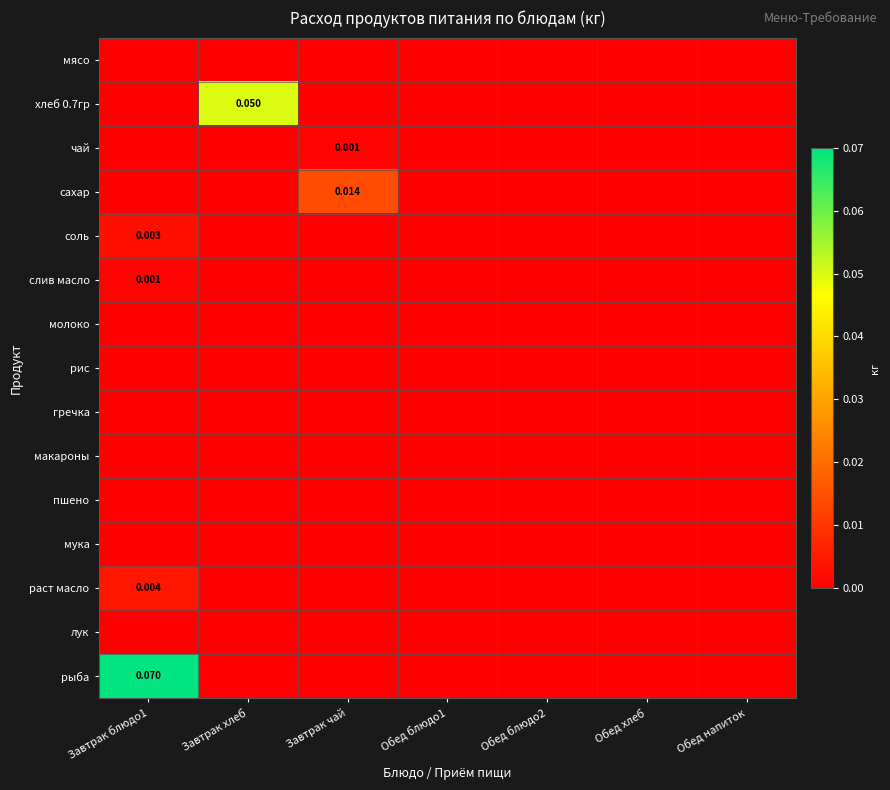

Which series has the widest spread of values?

рыба